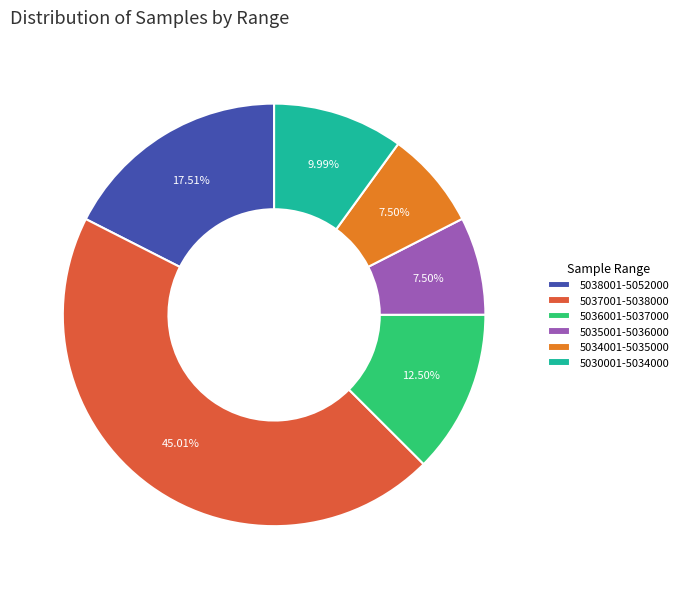

Is there a majority slice in this chart?

No